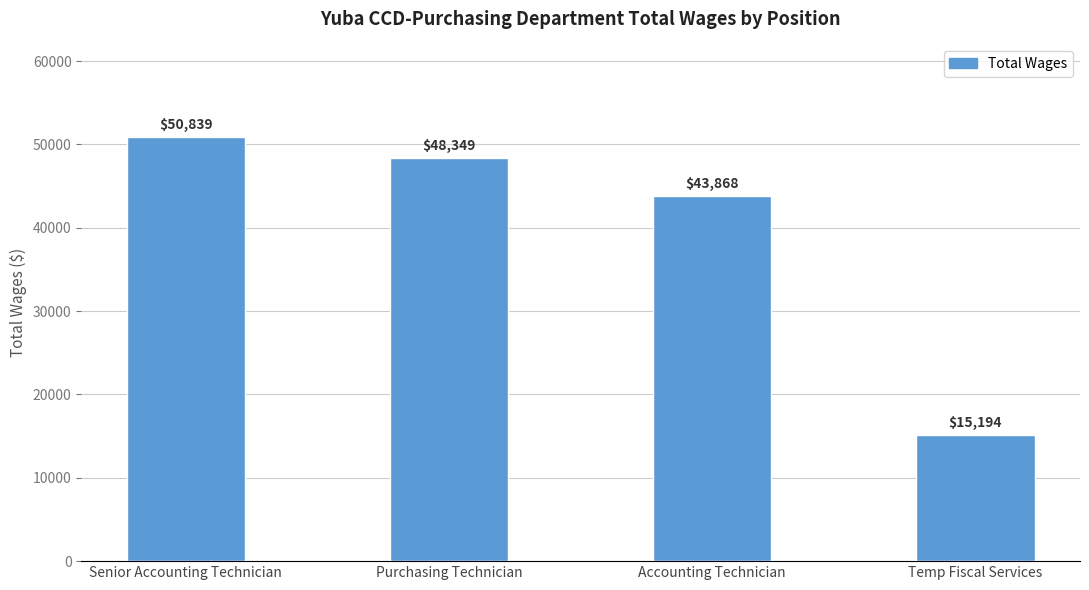

Does the chart contain stacked bars?

No